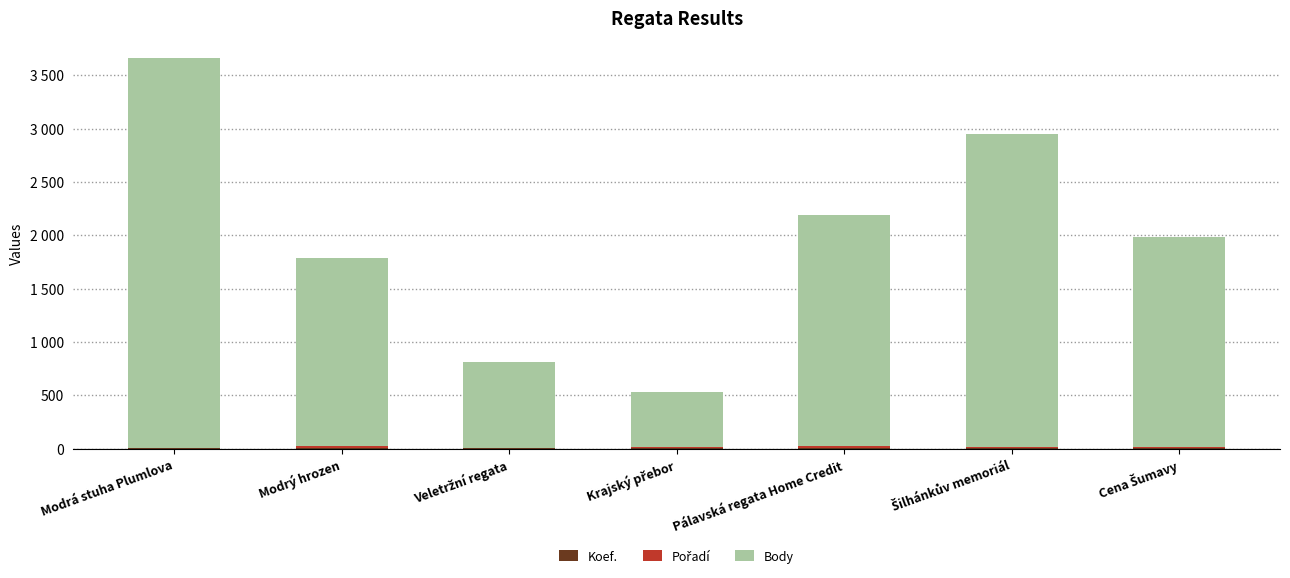

Are the bars grouped side by side (vs. stacked)?

No